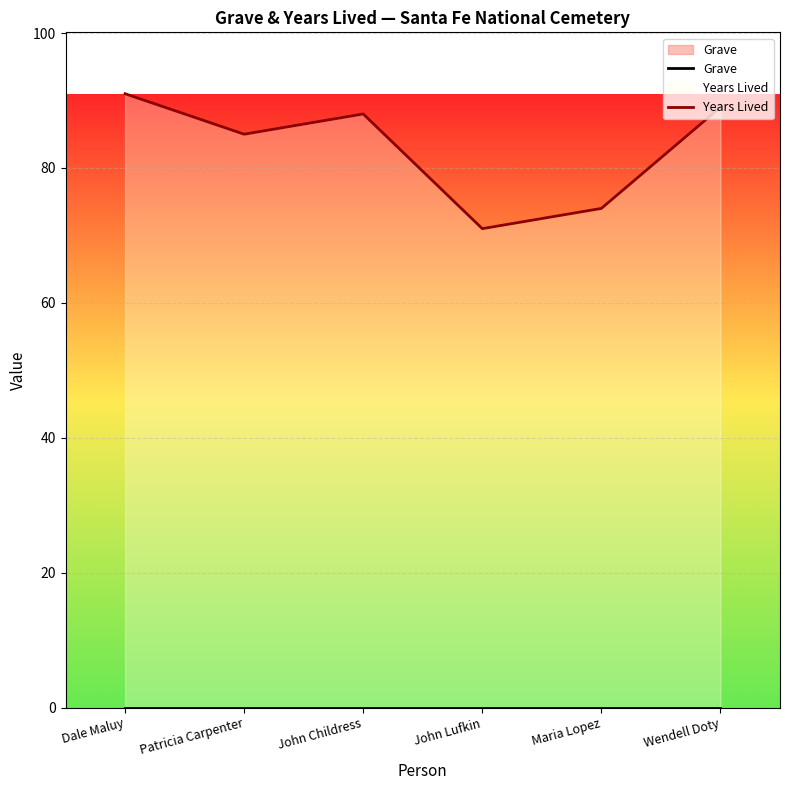

True or false: Years Lived has a value of 131 at Maria Lopez.

False